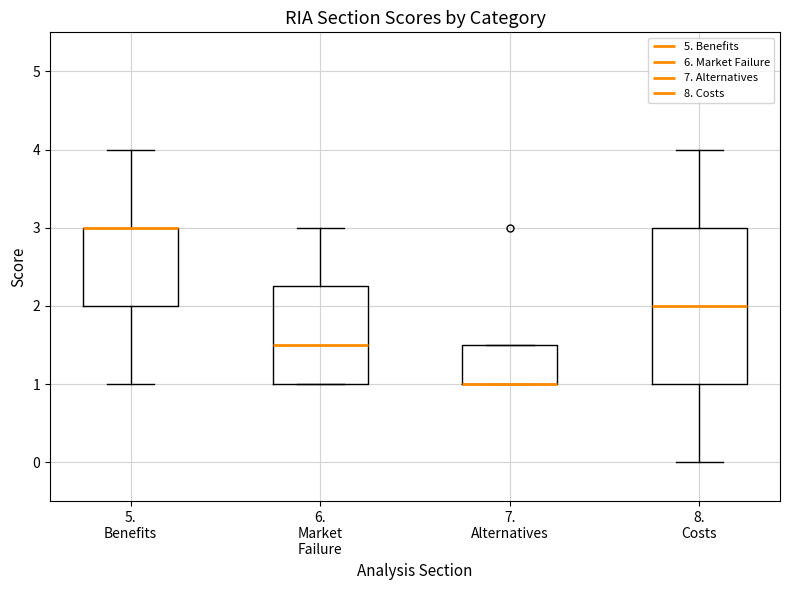

Reading left to right, transcribe this box plot: for each box, give where its median line is, the range the box spans, and where its two whiskers end, as read against the y-axis. The values are not printed on the chart, so give them approximately, as read against the axis.

5. Benefits: median 3.0 (drawn on the box's upper edge), box 2.0 to 3.0, whiskers 1.0 to 4.0
6. Market Failure: median 1.5, box 1.0 to 2.3, whiskers 1.0 to 3.0
7. Alternatives: median 1.0 (drawn on the box's lower edge), box 1.0 to 1.5, whiskers 1.0 to 1.5
8. Costs: median 2.0, box 1.0 to 3.0, whiskers 0.0 to 4.0